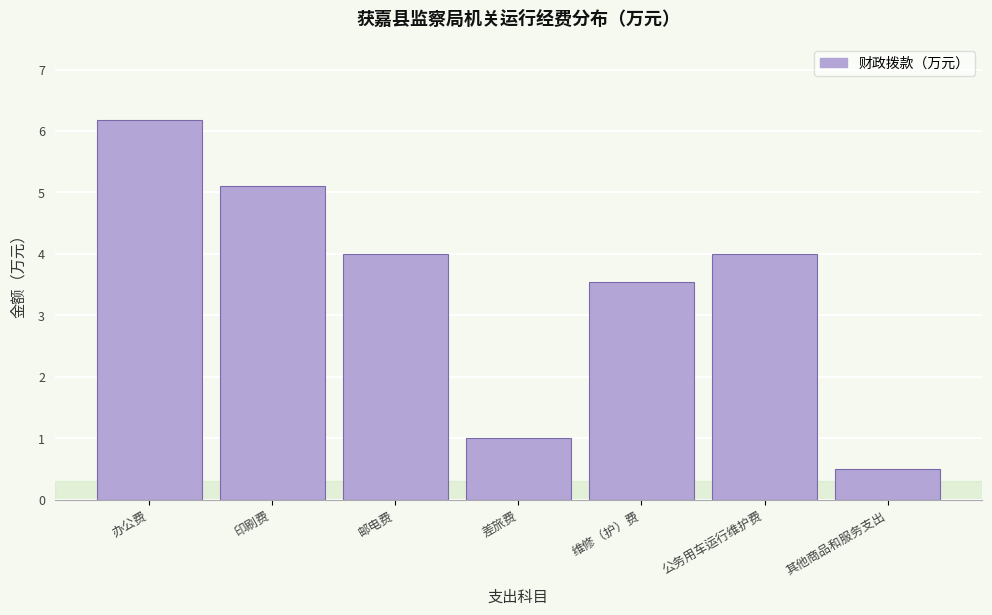

What is the average value?

3.5